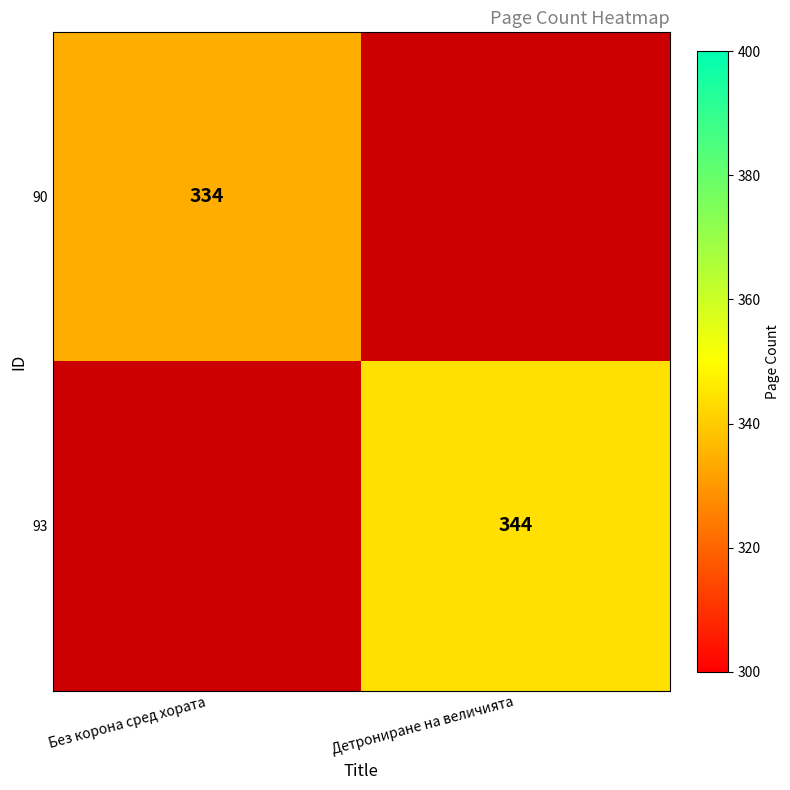

Is it true that 93 equals 470 at Детрониране на величията?

False